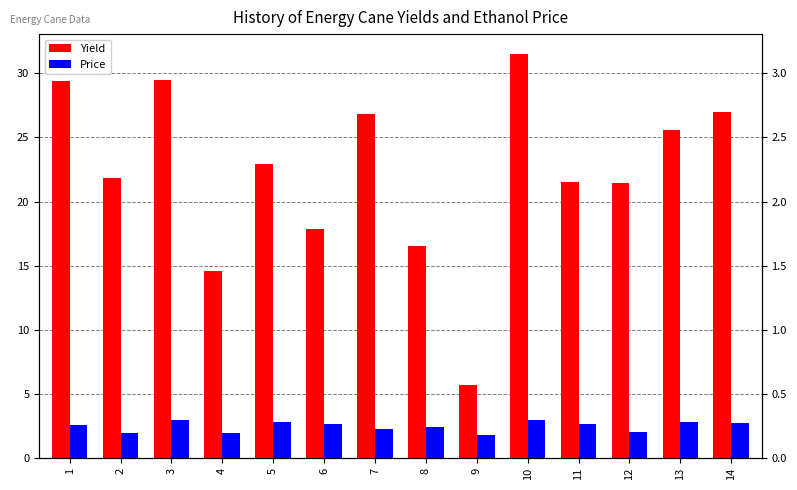

What is the value of the Price bar at the 3rd from the left?

2.9